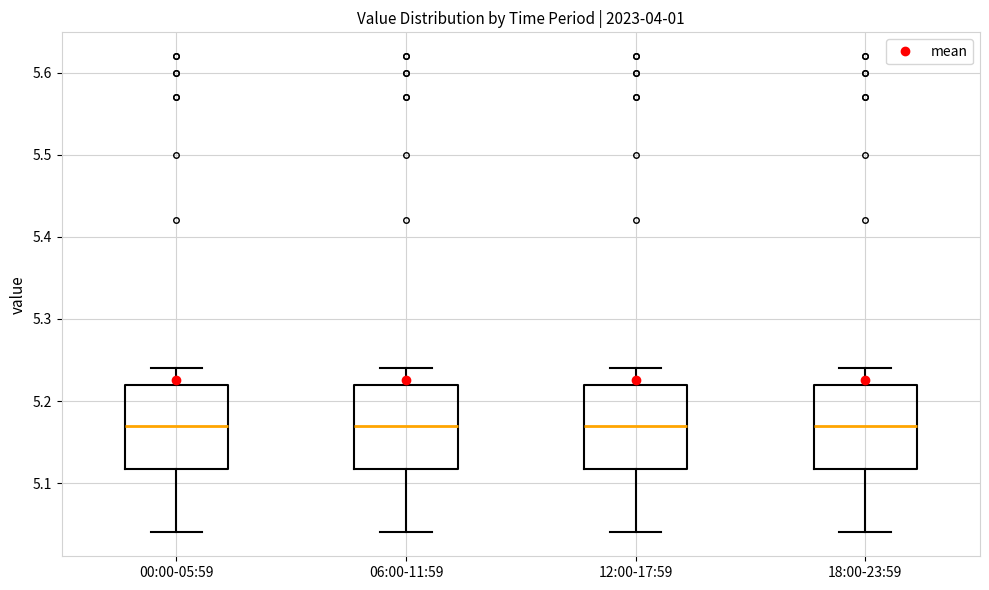

Reading left to right, read every box against the y-axis: the position of its median line, the range the box covers, and the ends of its whiskers. The values are not printed on the chart, so give them approximately, as read against the axis.

00:00-05:59: median 5.17, box 5.12 to 5.22, whiskers 5.04 to 5.24
06:00-11:59: median 5.17, box 5.12 to 5.22, whiskers 5.04 to 5.24
12:00-17:59: median 5.17, box 5.12 to 5.22, whiskers 5.04 to 5.24
18:00-23:59: median 5.17, box 5.12 to 5.22, whiskers 5.04 to 5.24